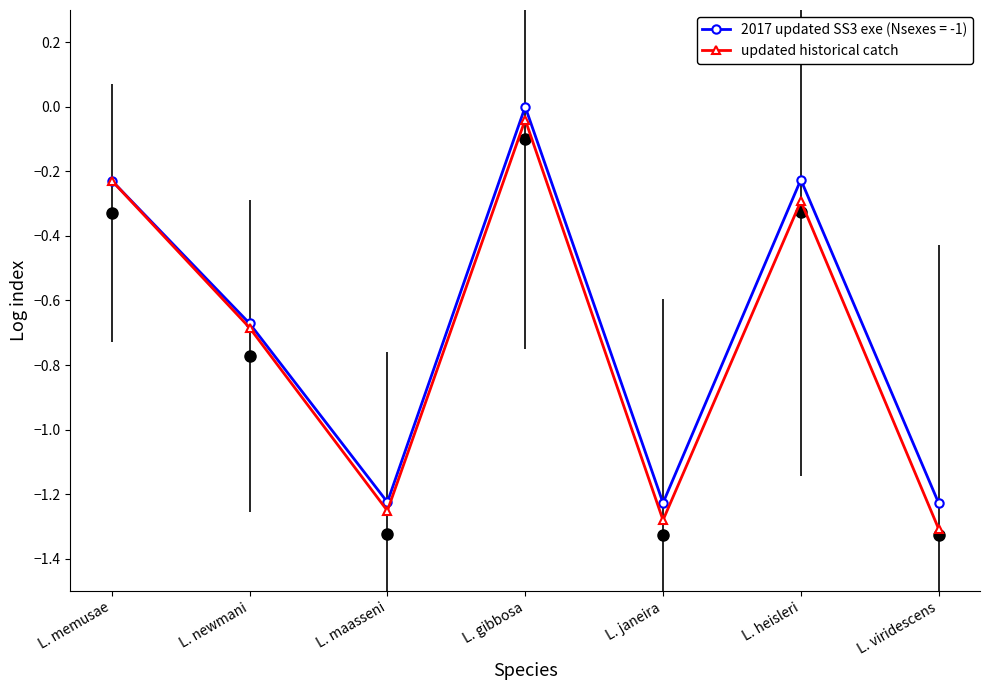

At which category does 2017 updated SS3 exe (Nsexes = -1) reach its first local valley?

L. maasseni